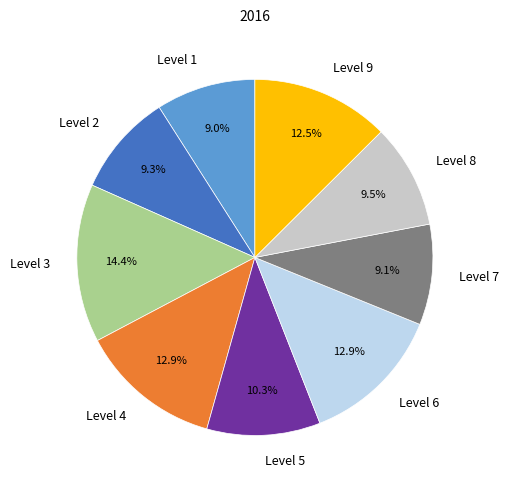

To the nearest percent, what is the combined percentage of Level 8 and Level 9?

22%